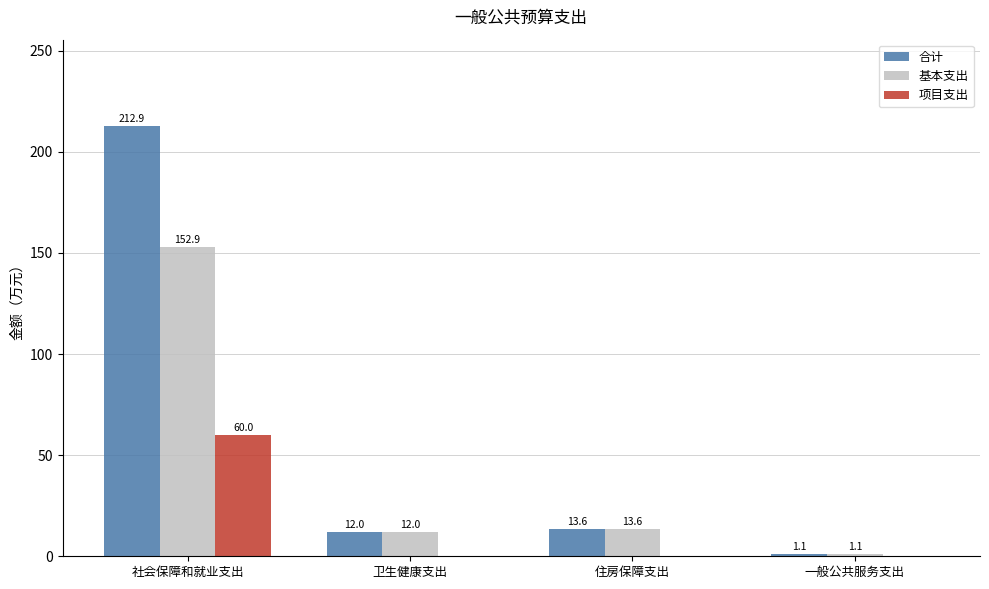

What is the maximum value for 基本支出?

152.9